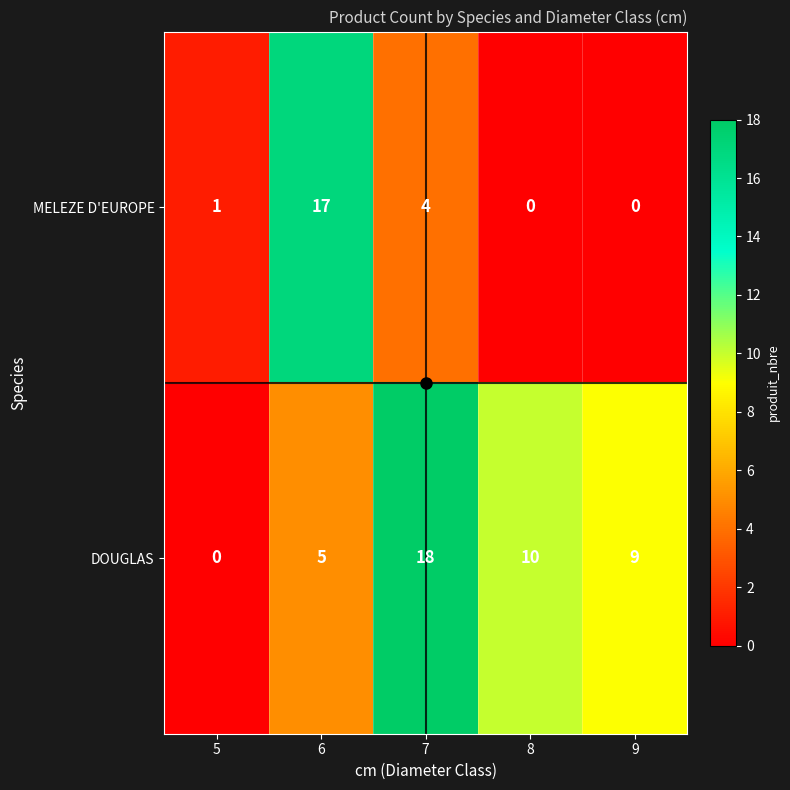

At how many categories does at least one series exceed 0?

5